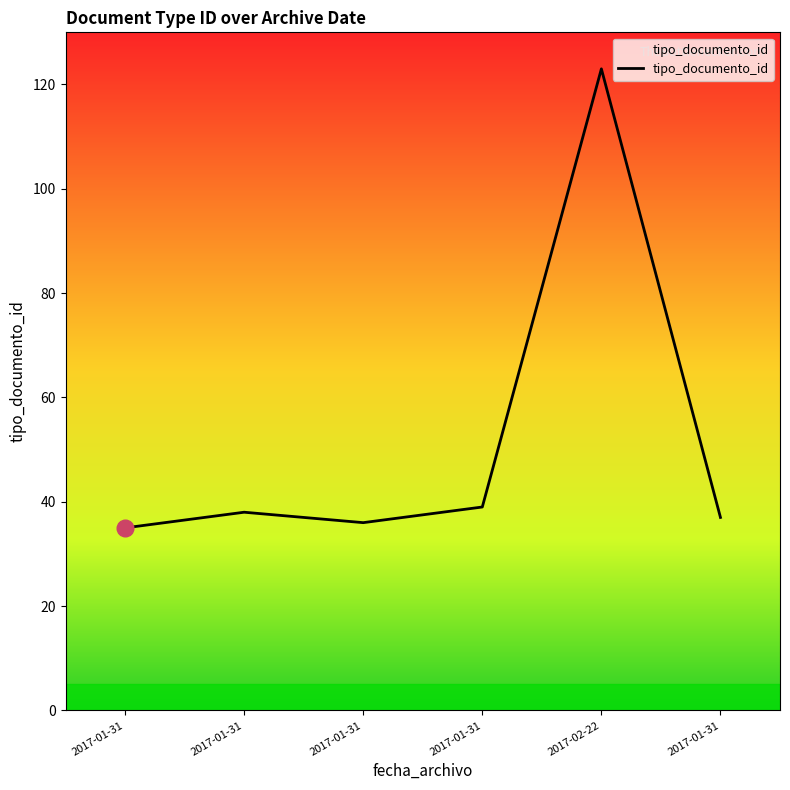

How many distinct data groups are displayed?

1